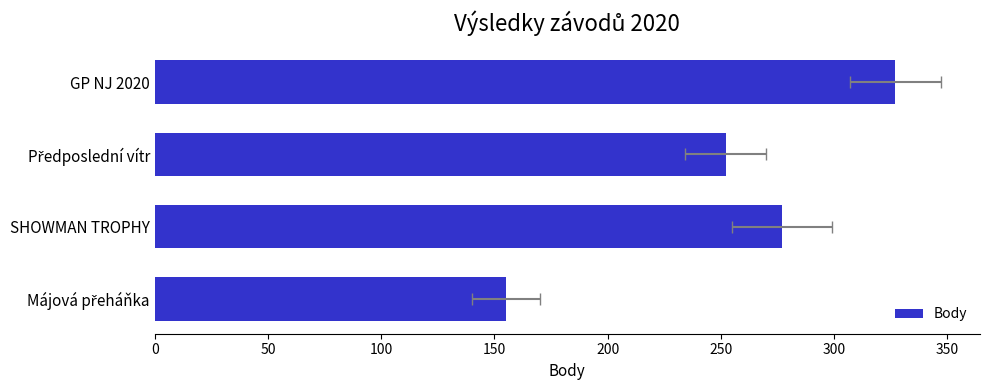

What is the difference between the second highest and minimum values?

122